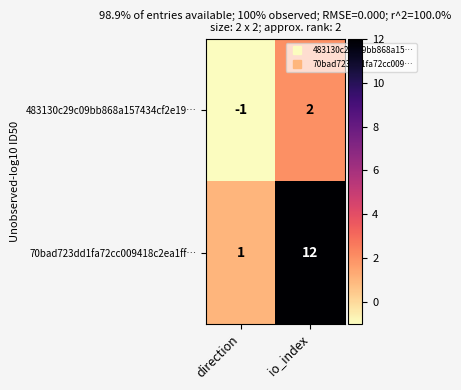

Reading left to right, transcribe all the data shown in this chart.

483130c29c09bb868a157434cf2e19…: -1	2
70bad723dd1fa72cc009418c2ea1ff…: 1	12